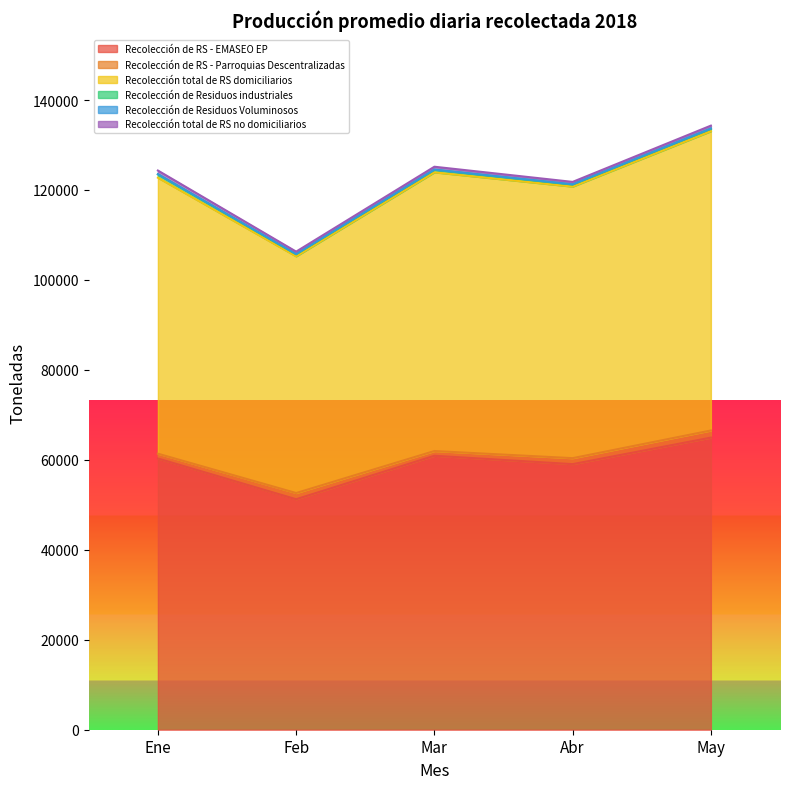

Which series has the widest spread of values?

Recolección total de RS domiciliarios